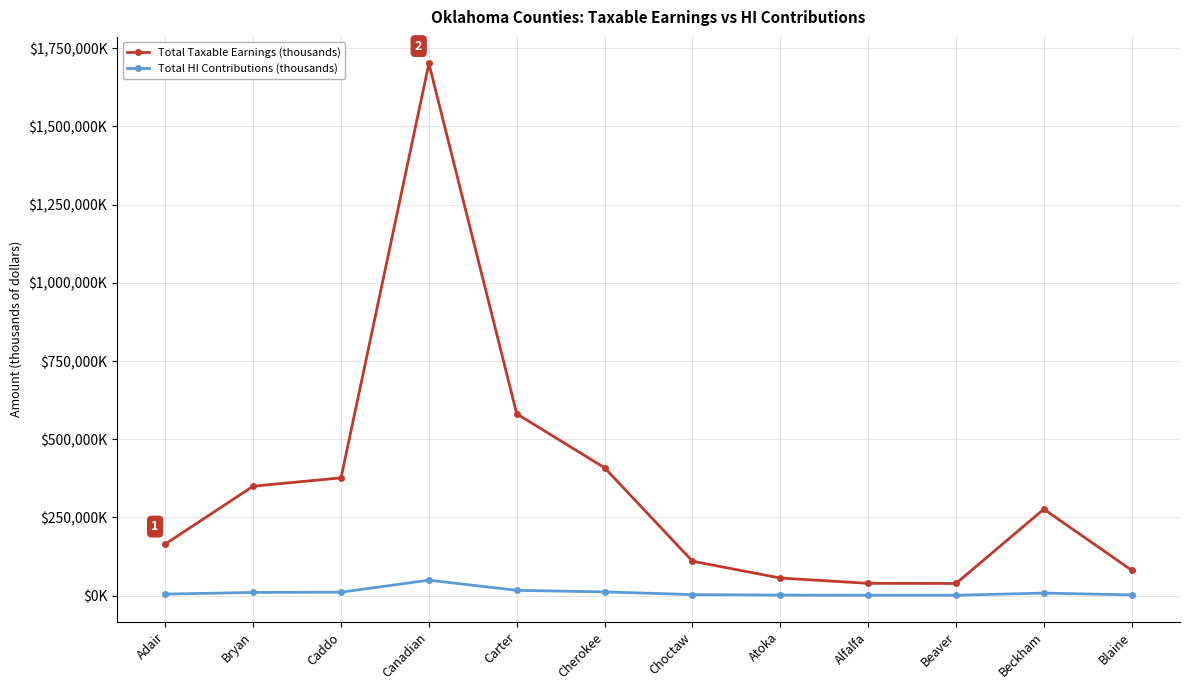

Which series has the largest range (max minus min)?

Total Taxable Earnings (thousands)